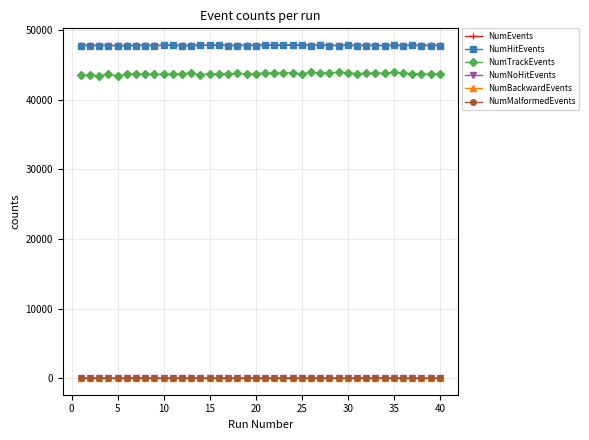

At how many categories does at least one series exceed 11410?

40